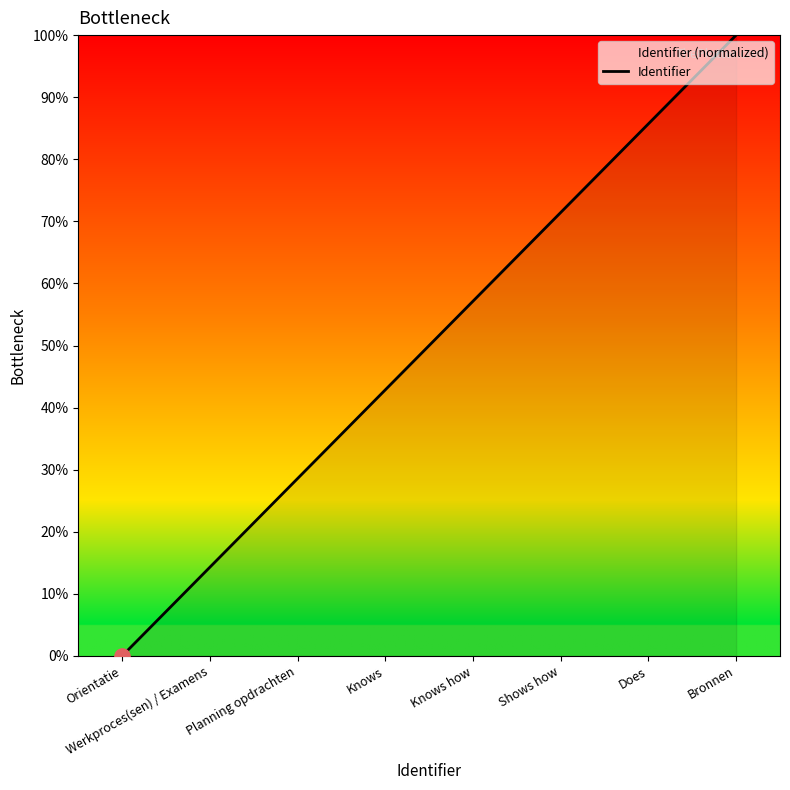

Between Knows how and Orientatie, which is larger?

Knows how